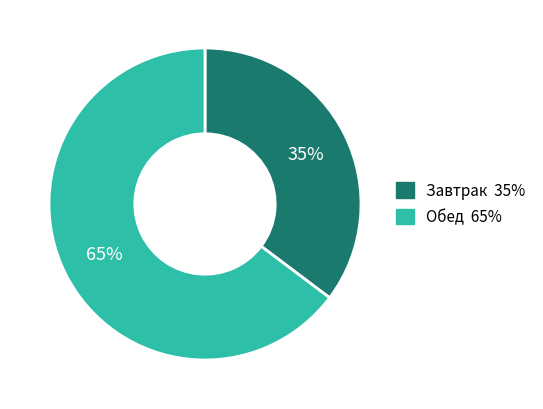

Does any single category account for the majority?

Yes